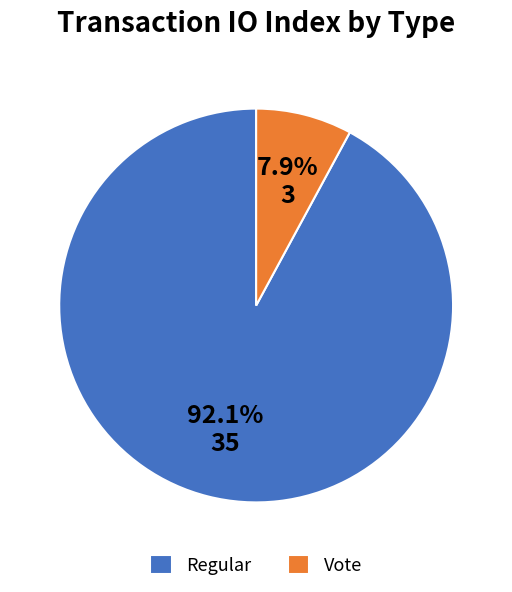

To the nearest percent, what is the average slice percentage?

50%